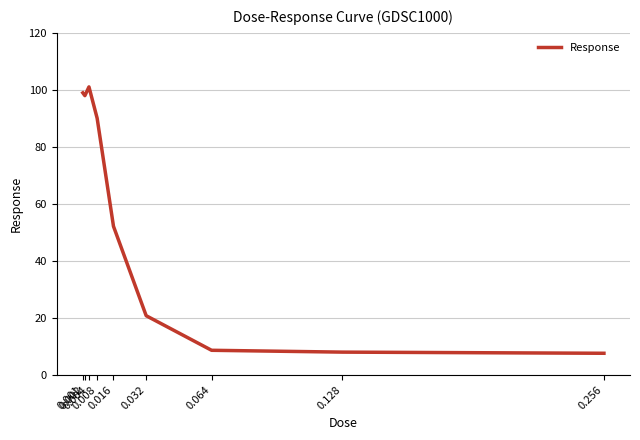

What is the smallest value displayed?

7.6